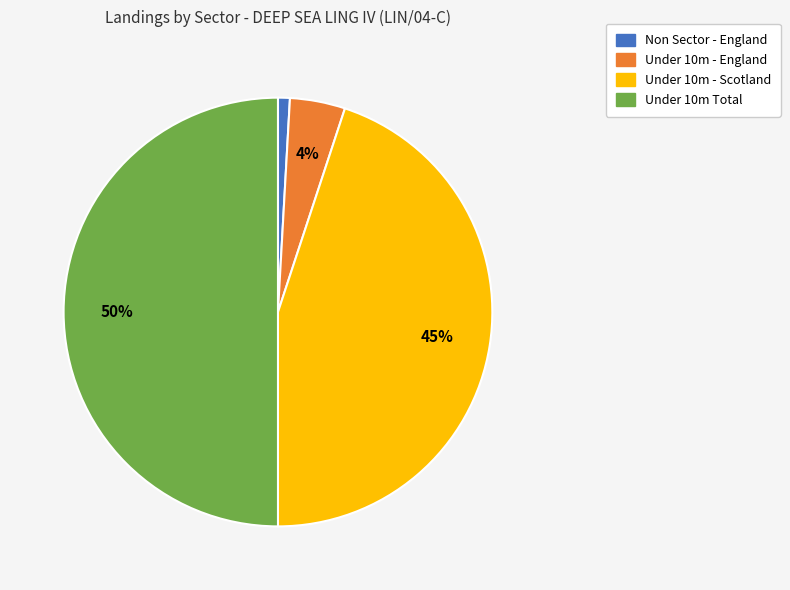

The Under 10m Total slice represents 50% of the pie. True or false?

True